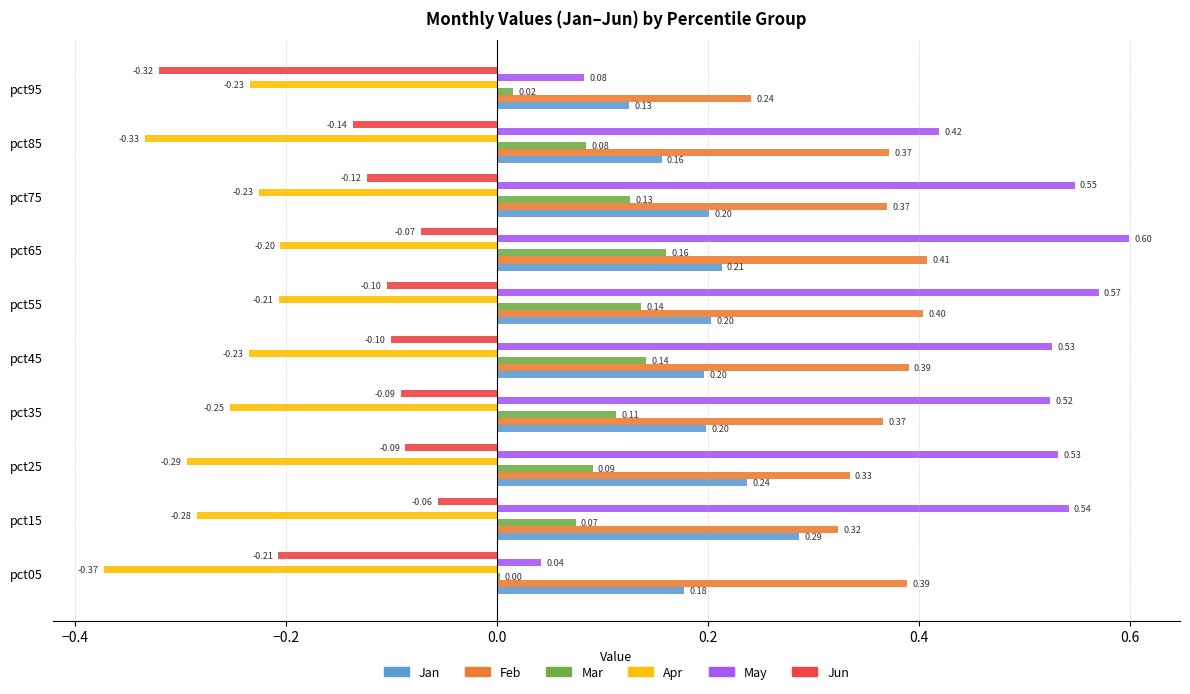

Between pct45 and pct85, which series saw the biggest shift?

May